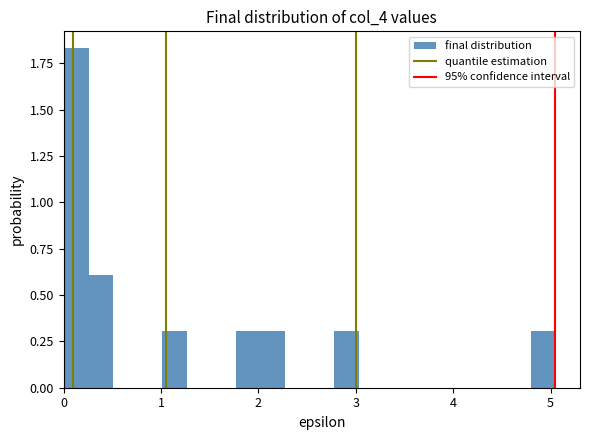

Around what value on the x-axis is the tallest bar? Give the approximate position of its centre, as read against the axis.

0.1